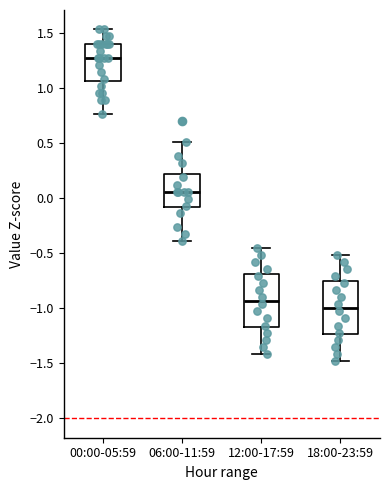

Where does the lower whisker of the box for 00:00-05:59 end on the y-axis? The values are not printed on the chart, so give them approximately, as read against the axis.

0.75